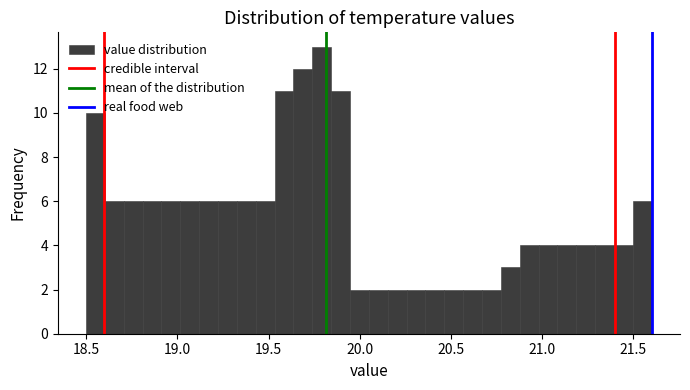

Around what value on the x-axis is the tallest bar? Give the approximate position of its centre, as read against the axis.

19.80